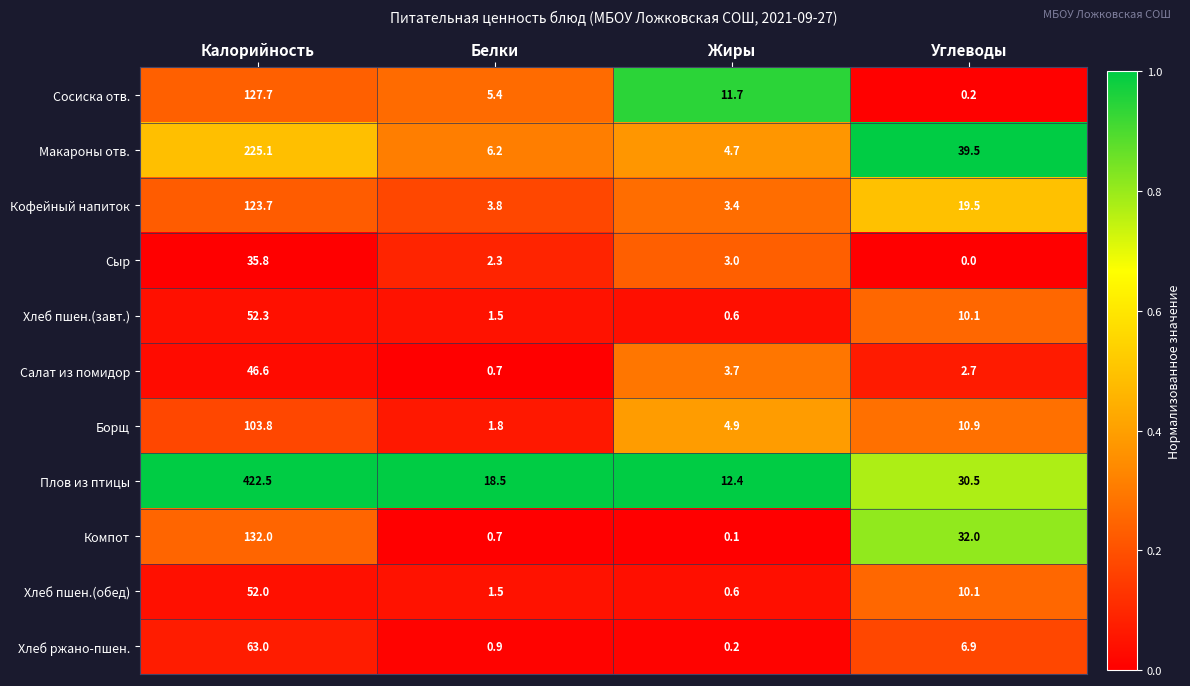

List the series in order of their peak value, highest first.

Плов из птицы, Макароны отв., Компот, Сосиска отв., Кофейный напиток, Борщ, Хлеб ржано-пшен., Хлеб пшен.(завт.), Хлеб пшен.(обед), Салат из помидор, Сыр